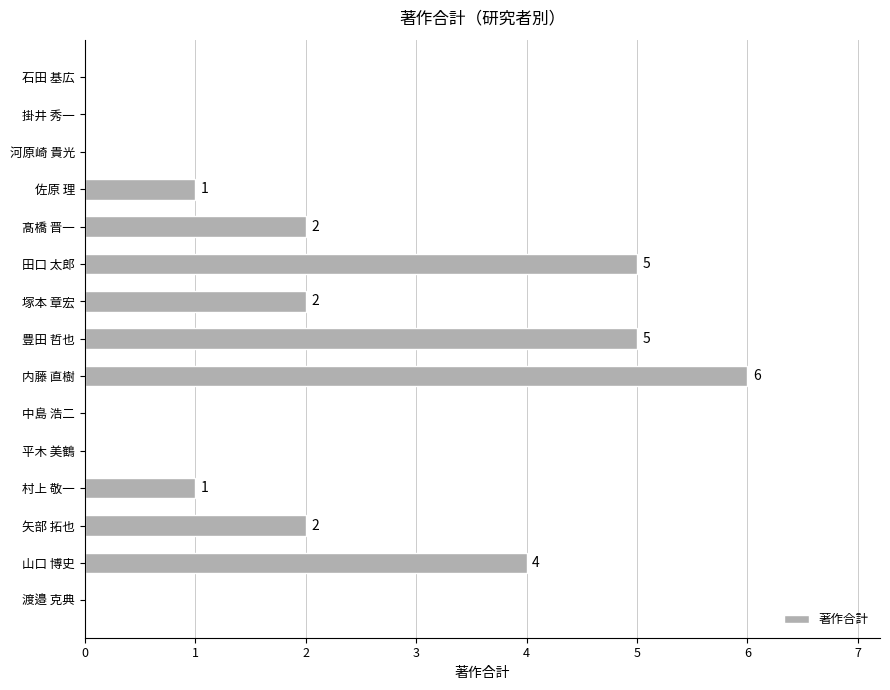

The chart shows a value of 4 at 山口 博史. True or false?

True